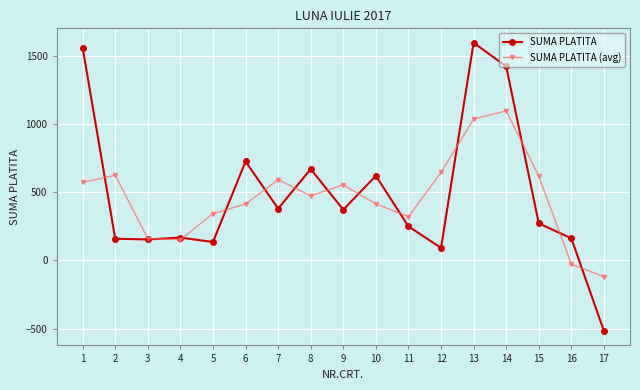

What is the maximum value for SUMA PLATITA?

1596.3